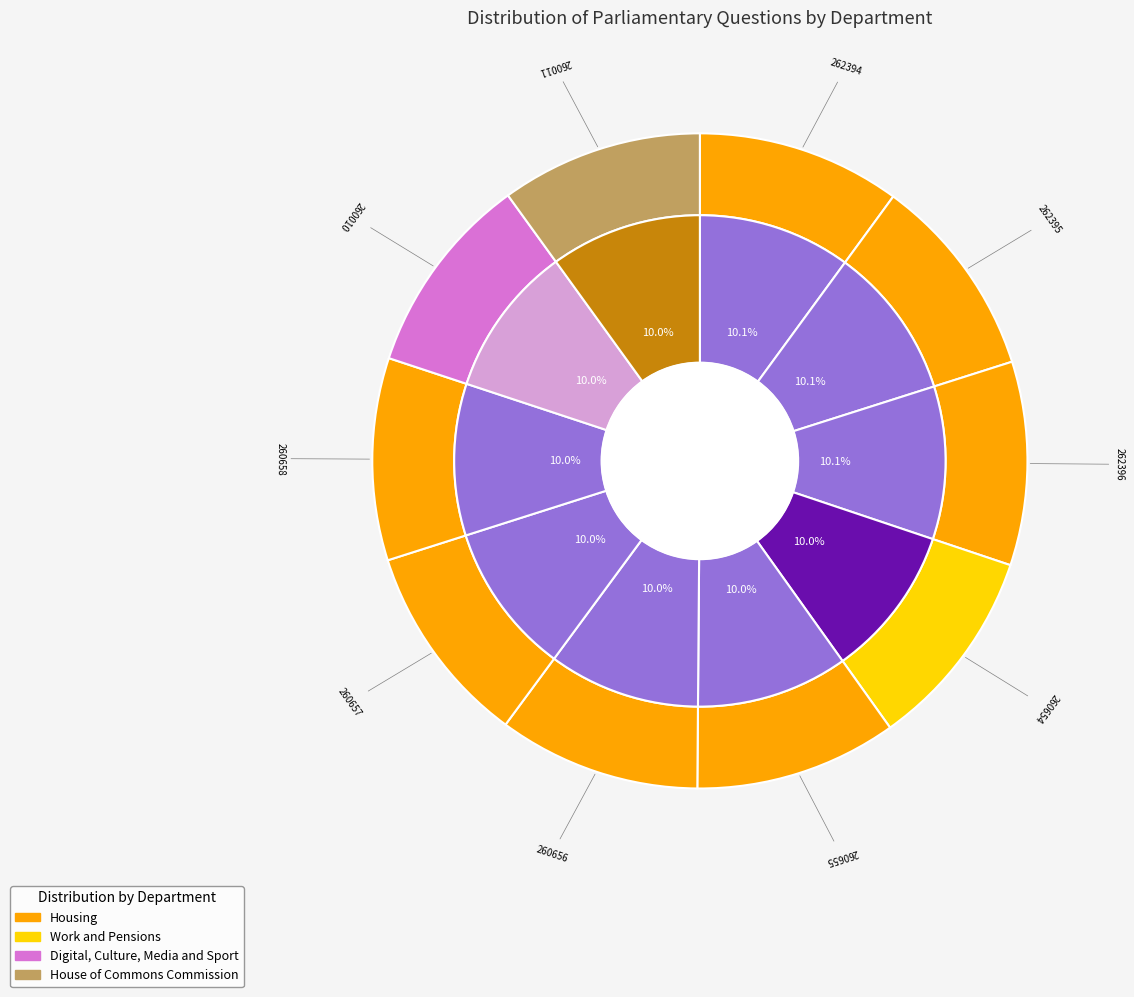

To the nearest percent, what is the combined percentage of Buildings: Insulation (262394) and Buildings: Insulation (260658)?

20%